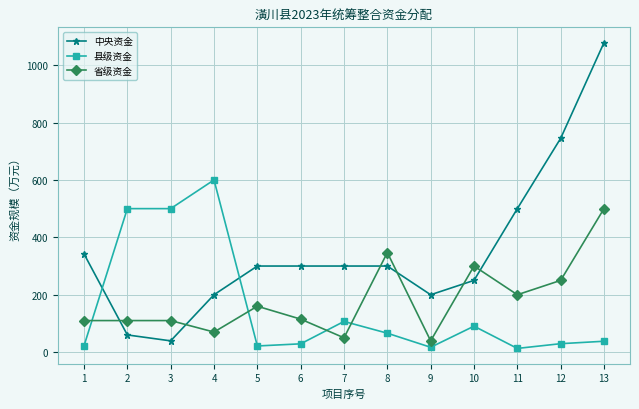

True or false: 中央资金 has more than 2 points higher than both neighbors.

False